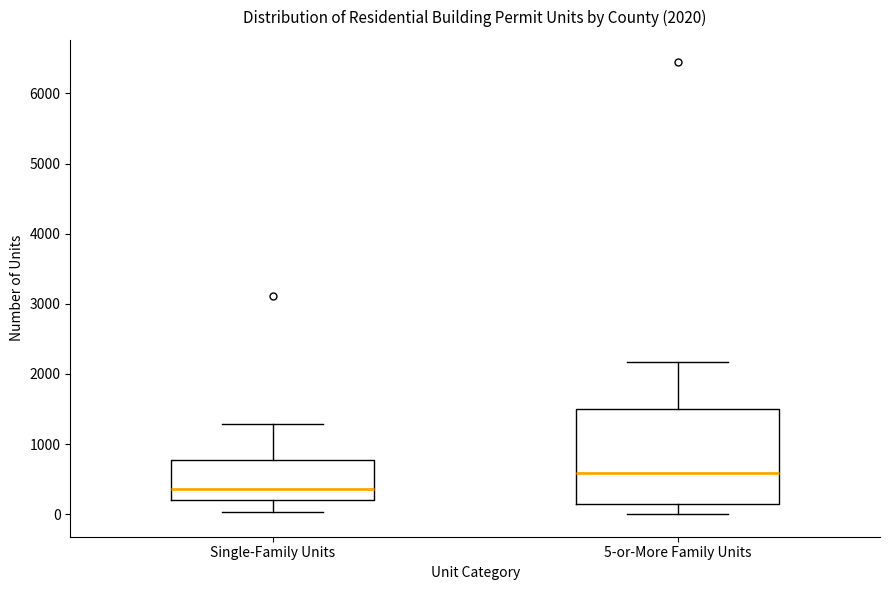

Which box has the highest median line?

5-or-More Family Units